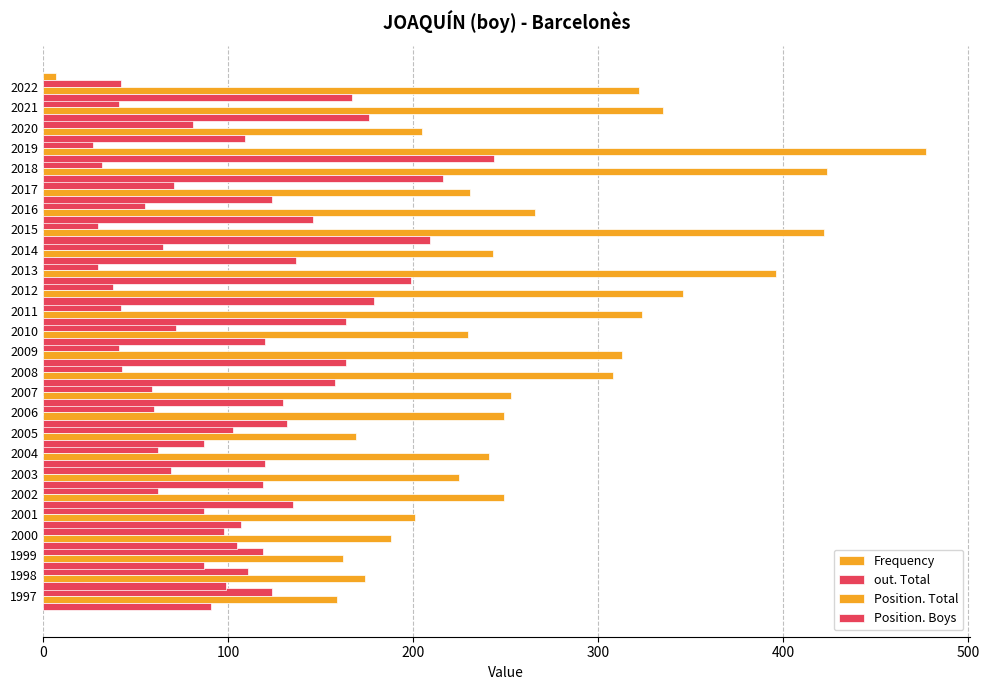

What is the sum of the Position. Boys values at 2007 and 2002?

277